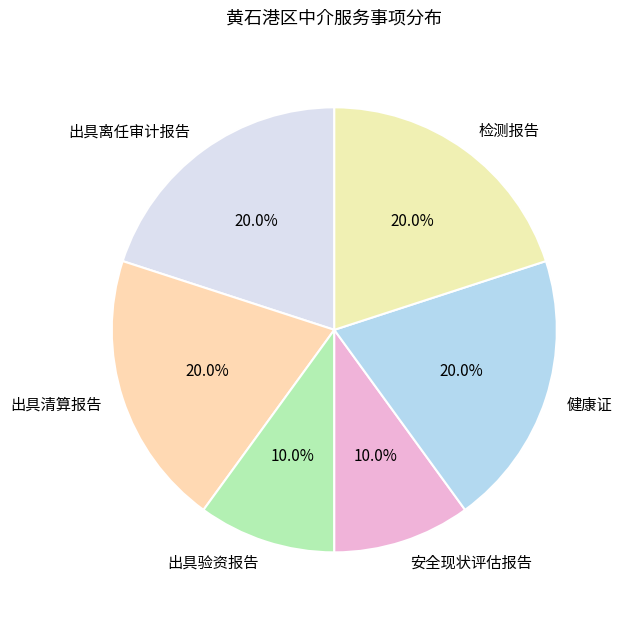

What percentage do 出具验资报告 and 健康证 together represent?

30.0%